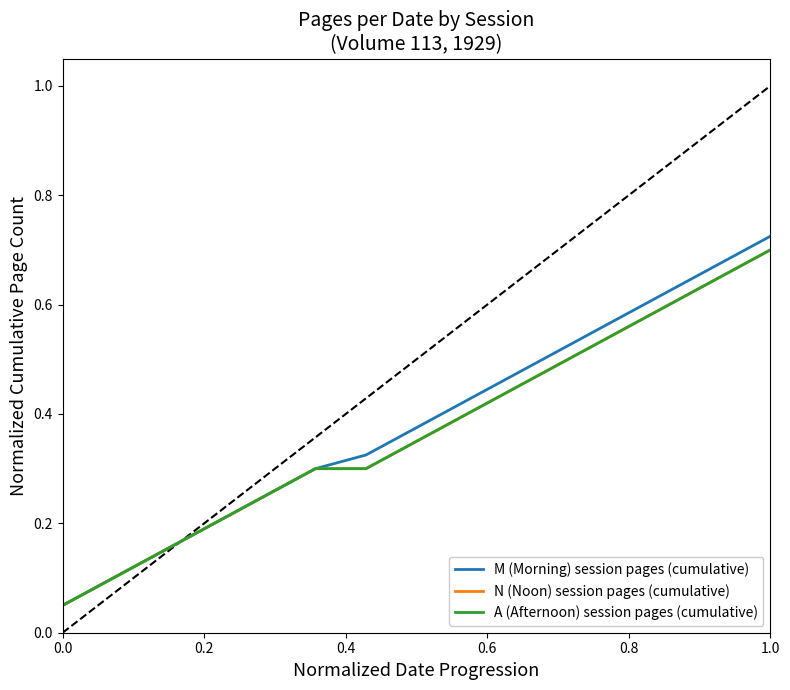

What is the maximum value shown in the chart?

0.7